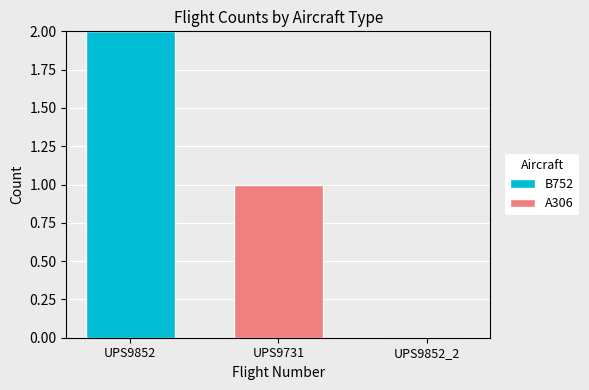

The B752 series shows 1 at UPS9852. True or false?

False